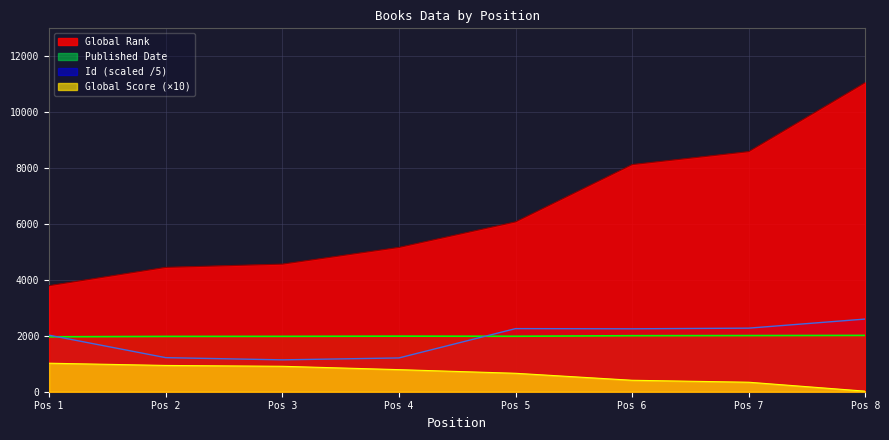

True or false: Global Rank and Global Score cross at least once.

False